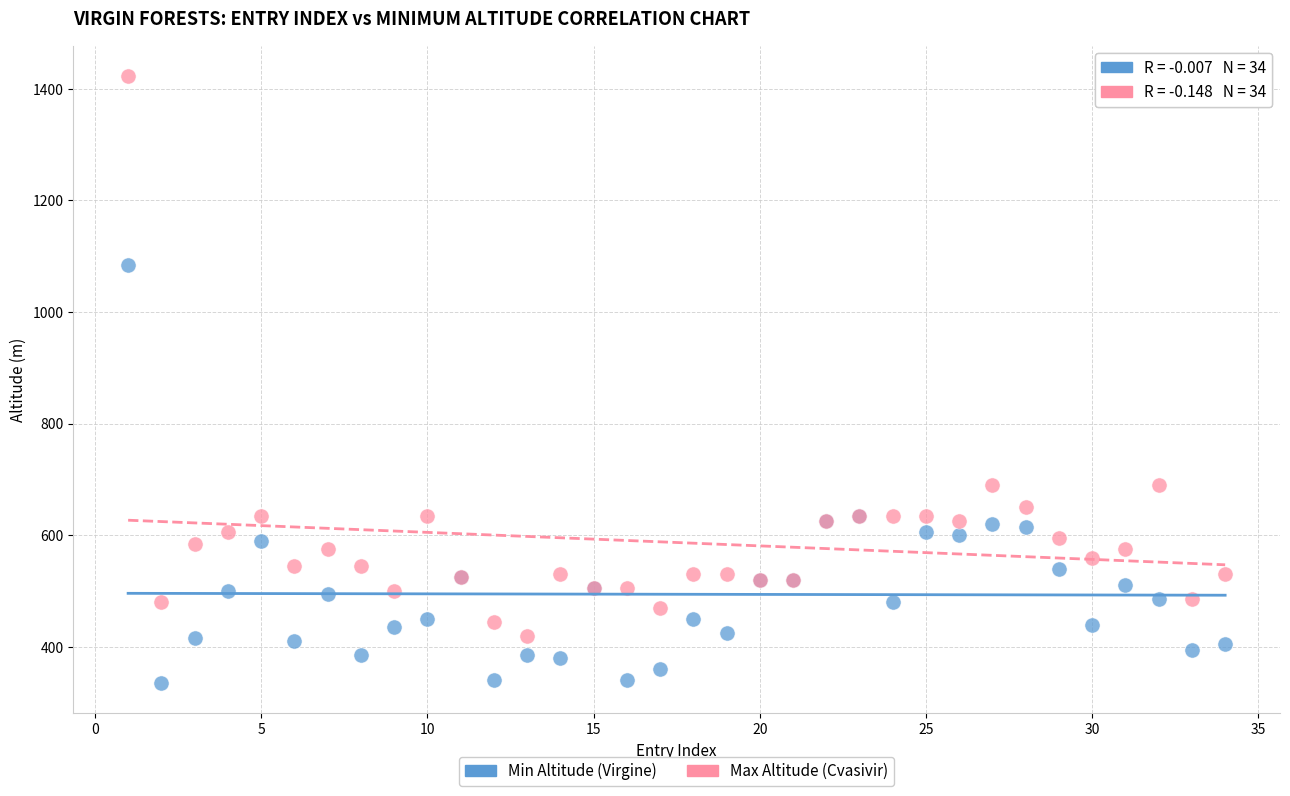

In the Max Altitude (Cvasivir) series, what Y value is closest to 921?

690